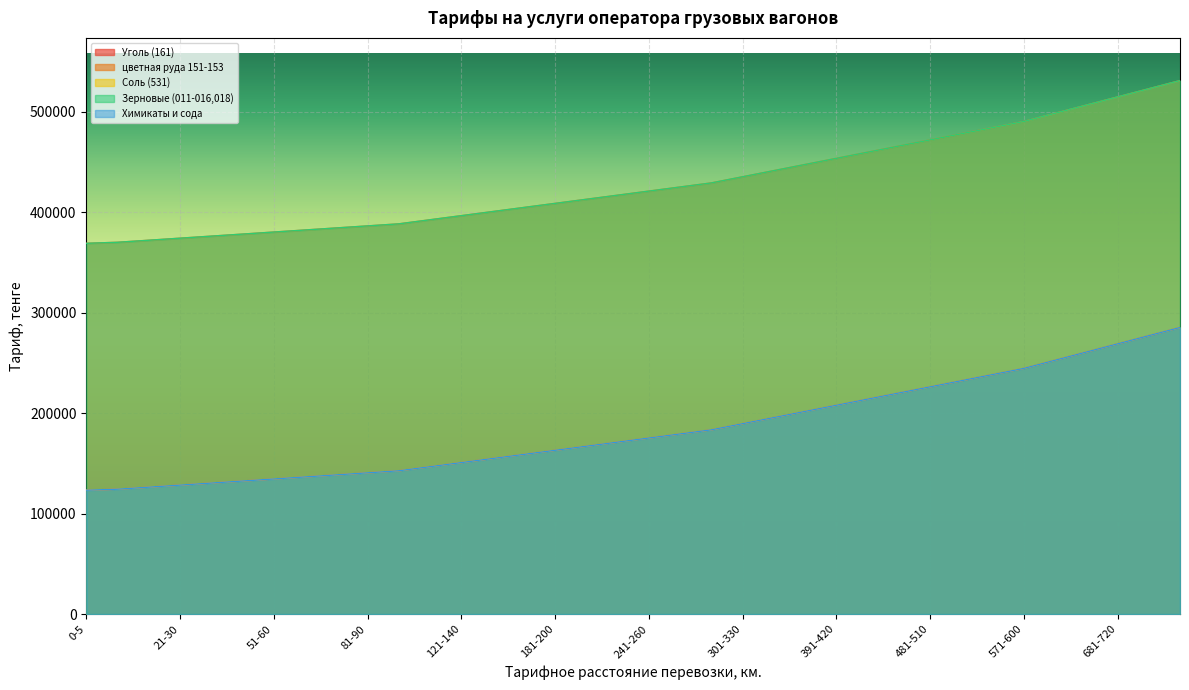

What are all the series names shown in the legend?

Уголь (161), цветная руда 151-153, Соль (531), Зерновые (011-016,018), Химикаты и сода